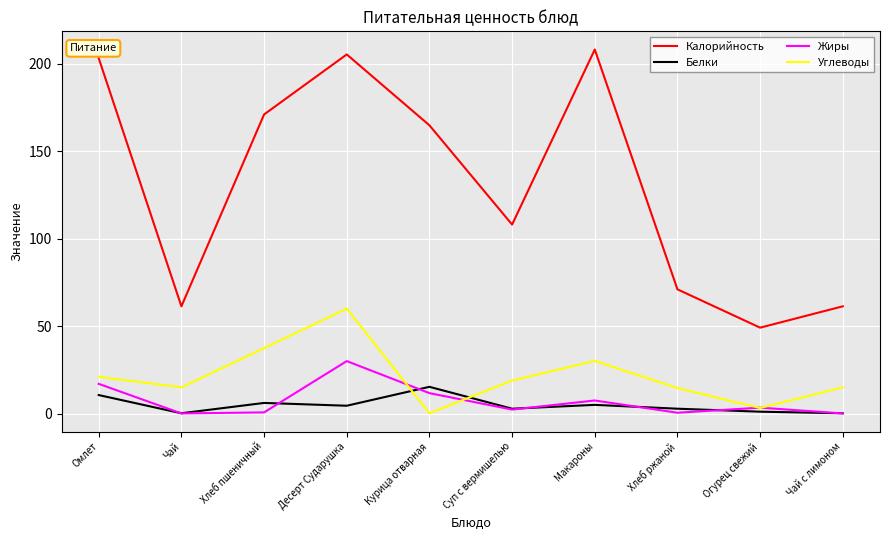

True or false: Калорийность and Белки cross at least once.

False